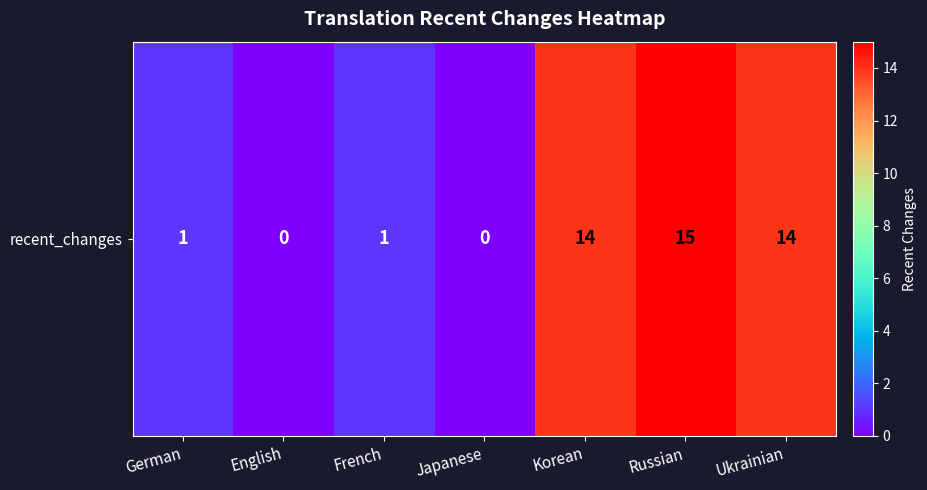

Reading right to left, list all the values displayed in this chart.

14	15	14	0	1	0	1